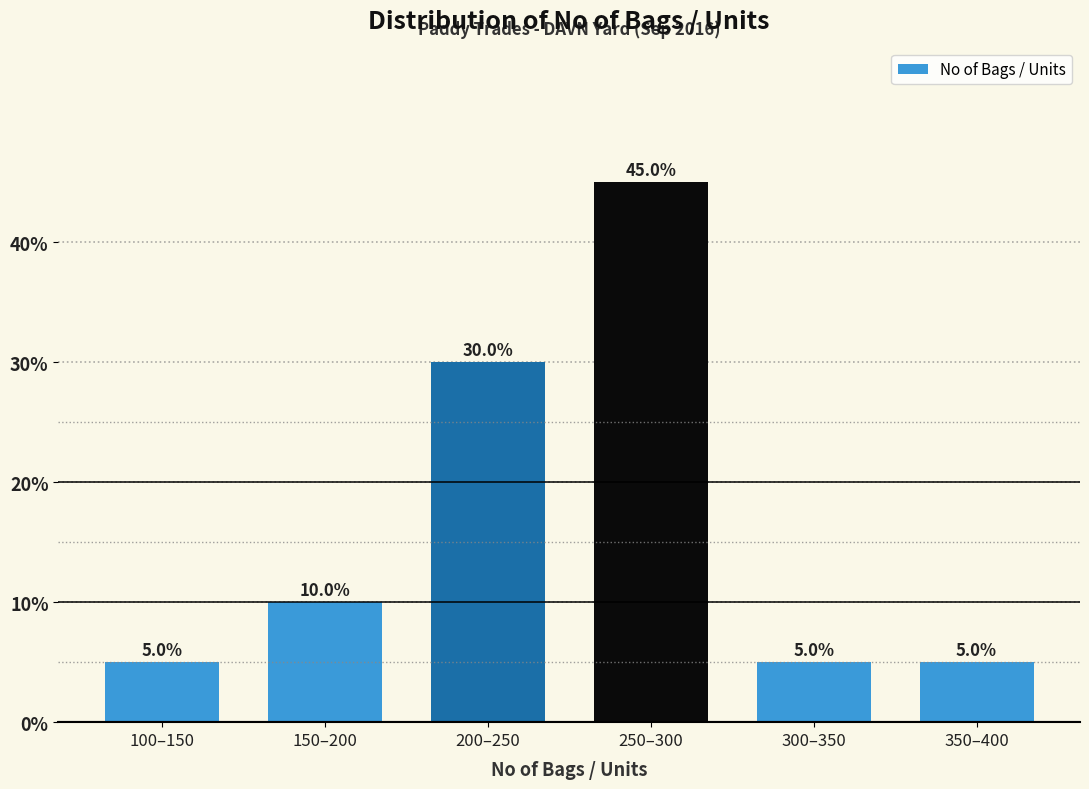

Reading left to right, what are all the values shown in this chart?

5	10	30	45	5	5